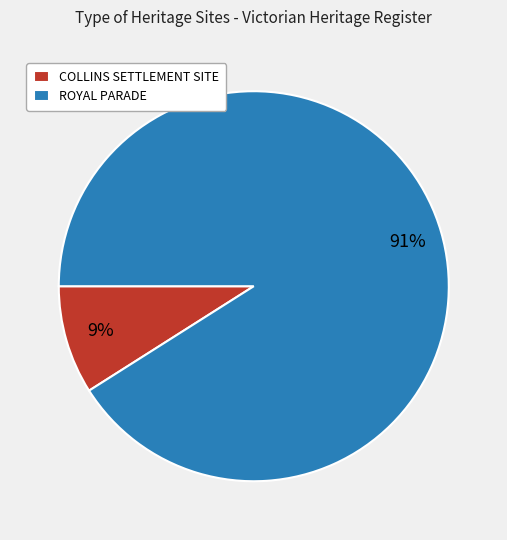

What is the ratio of the value at ROYAL PARADE to the value at COLLINS SETTLEMENT SITE?

10.1